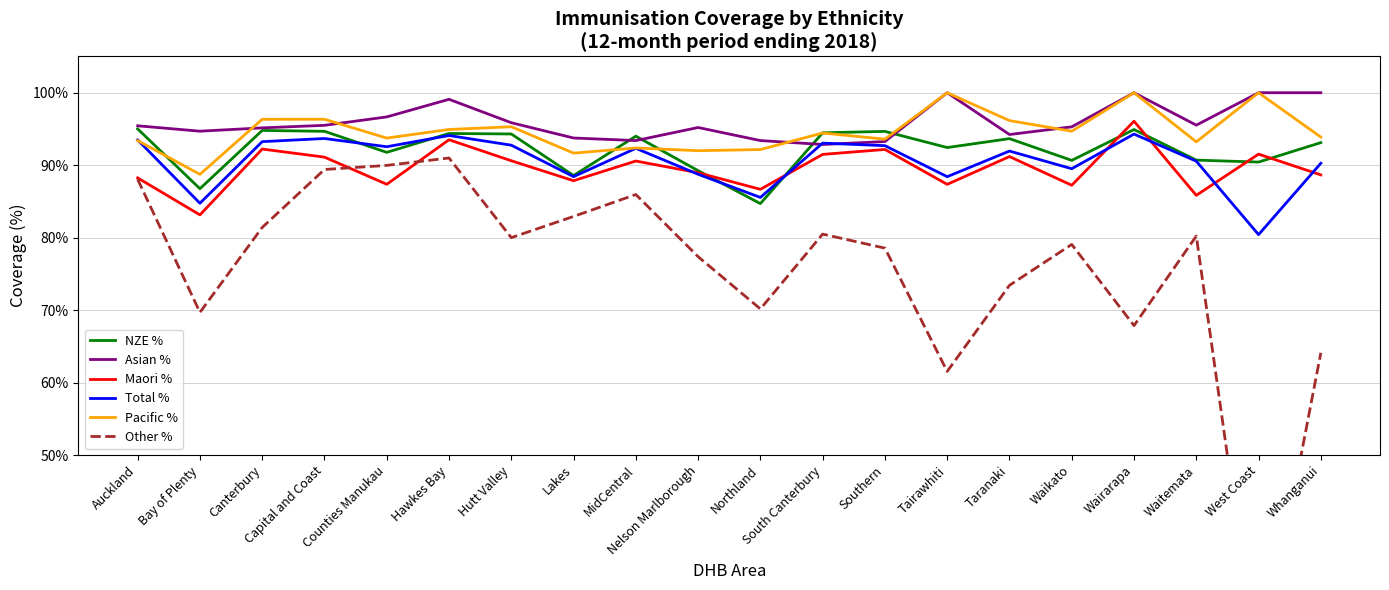

Reading left to right, list all the values displayed in this chart.

NZE %: 95.0	86.8	94.8	94.7	91.8	94.4	94.3	88.6	94.0	89.2	84.7	94.5	94.7	92.4	93.7	90.7	94.9	90.7	90.4	93.1
Asian %: 95.4	94.7	95.1	95.5	96.7	99.1	95.9	93.8	93.4	95.2	93.4	92.9	93.3	100.0	94.2	95.3	100.0	95.5	100.0	100.0
Maori %: 88.2	83.1	92.2	91.1	87.4	93.5	90.6	87.9	90.6	89.0	86.7	91.5	92.2	87.4	91.2	87.2	96.1	85.8	91.5	88.7
Total %: 93.5	84.7	93.2	93.7	92.5	94.1	92.8	88.4	92.3	88.7	85.5	93.0	92.7	88.4	91.9	89.5	94.3	90.6	80.4	90.3
Pacific %: 93.4	88.7	96.3	96.3	93.7	94.9	95.3	91.7	92.4	92.0	92.2	94.4	93.6	100.0	96.2	94.7	100.0	93.2	100.0	93.9
Other %: 88.1	69.7	81.4	89.4	90.0	91.0	80.0	82.9	86.0	77.4	70.2	80.5	78.5	61.5	73.4	79.1	67.9	80.2	19.6	64.1